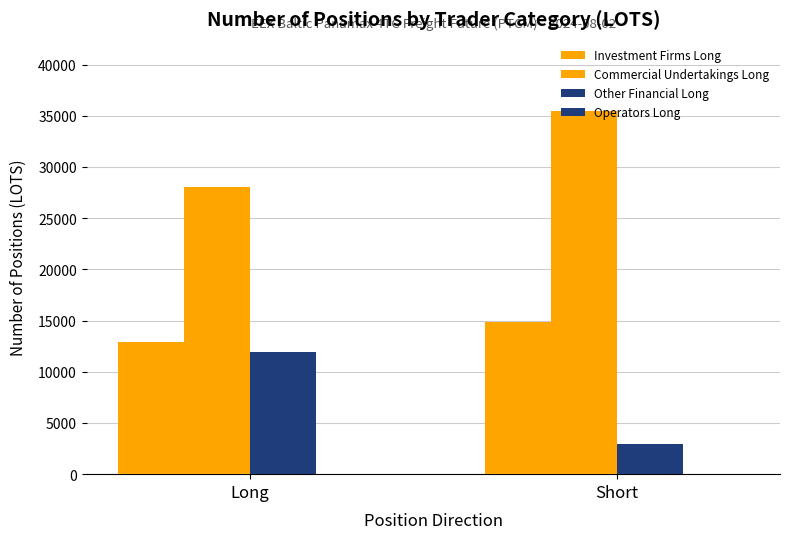

How many values in the Other Financial Long series exceed 11952?

1